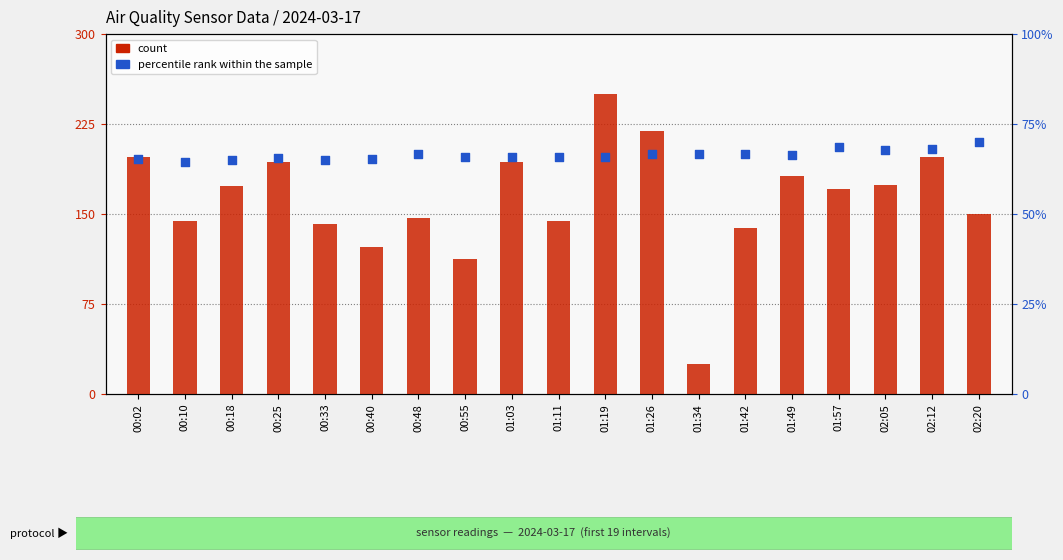

What is the total value across all series at 00:48?

213.5